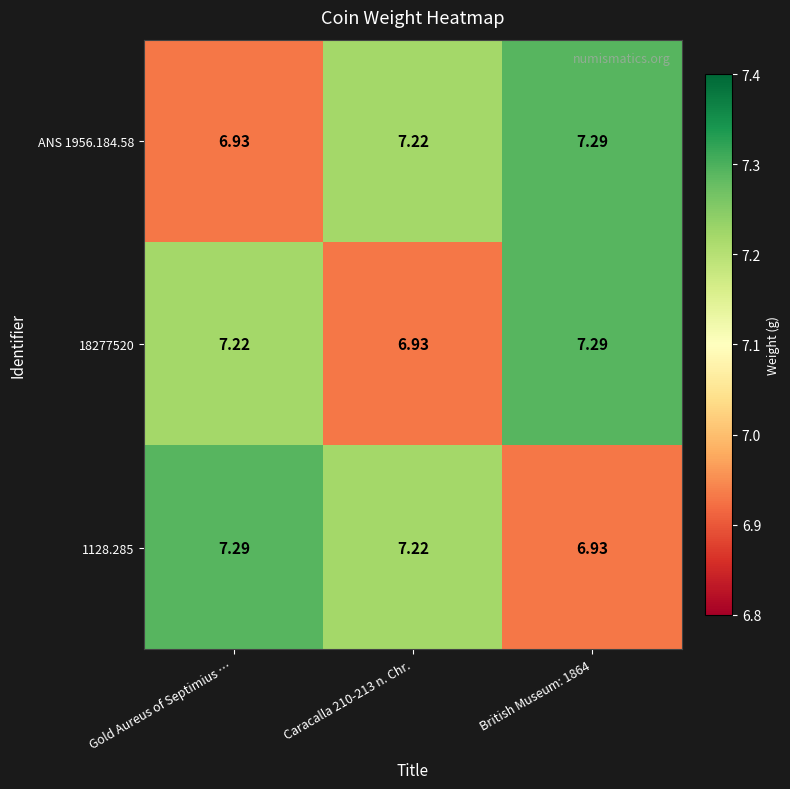

Is the value of 18277520 at British Museum: 1864 greater than the value of ANS 1956.184.58 at Gold Aureus of Septimius …?

Yes